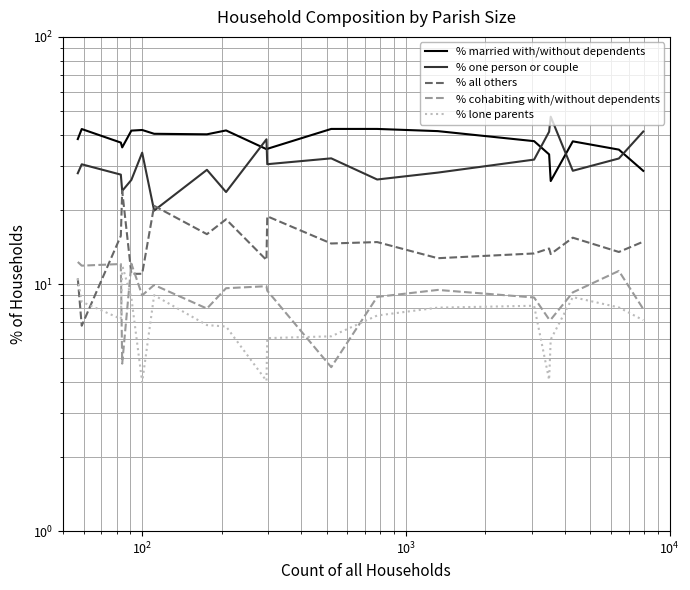

Count the number of categories in the chart.

20